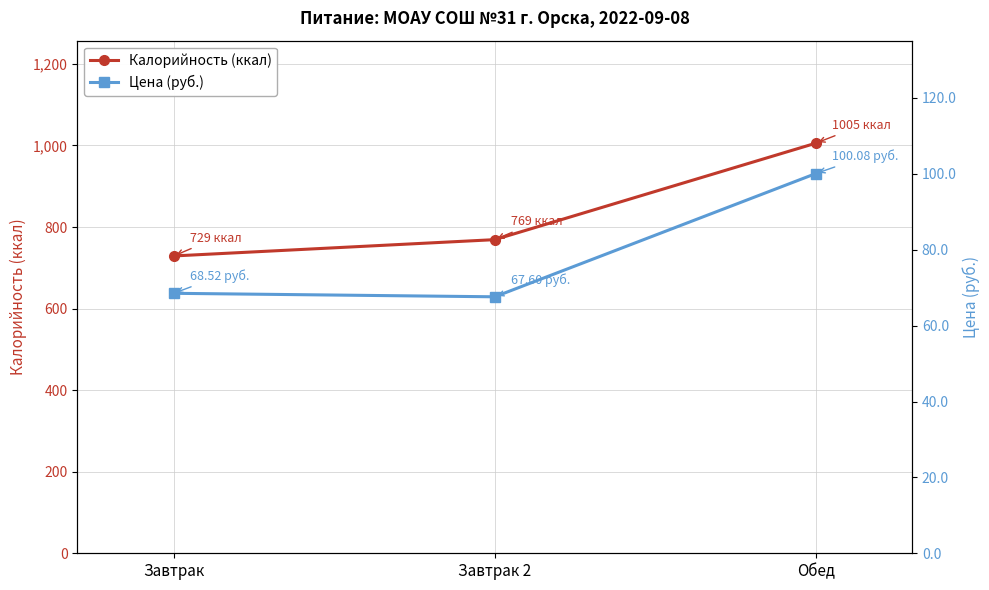

What is the spread (max minus min) of values at Обед?

905.4